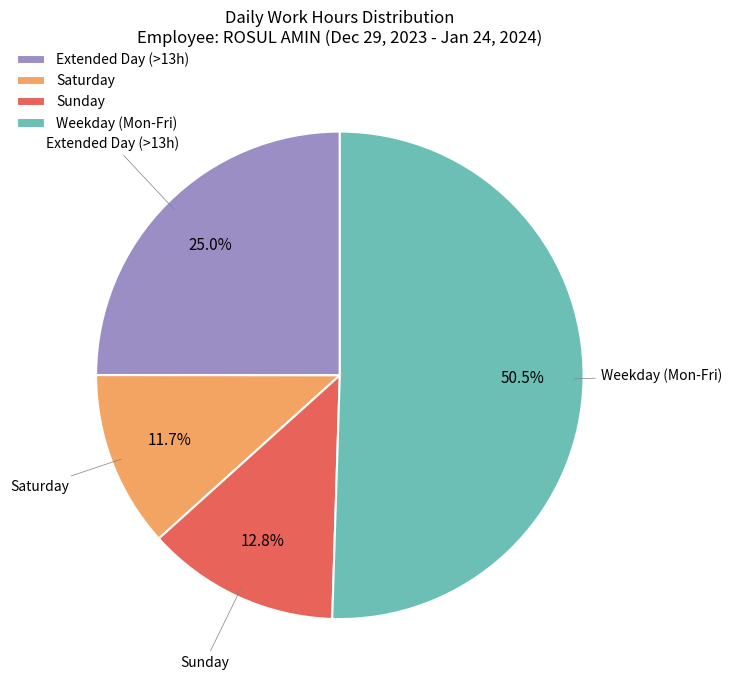

Which has a higher value, Saturday or Weekday (Mon-Fri)?

Weekday (Mon-Fri)